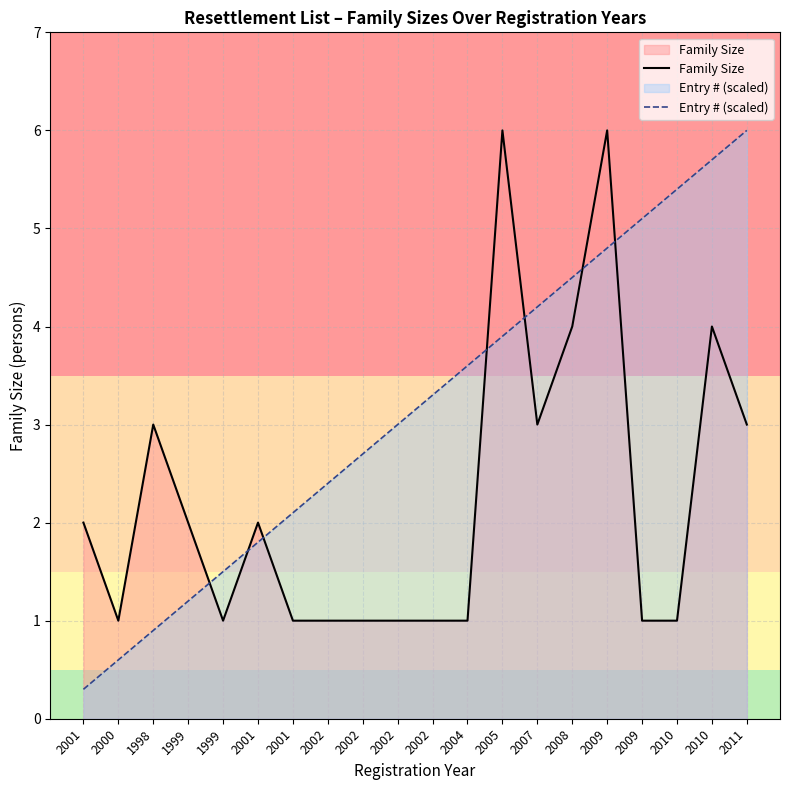

The value of Family Size at 2010 is 4.0. True or false?

True